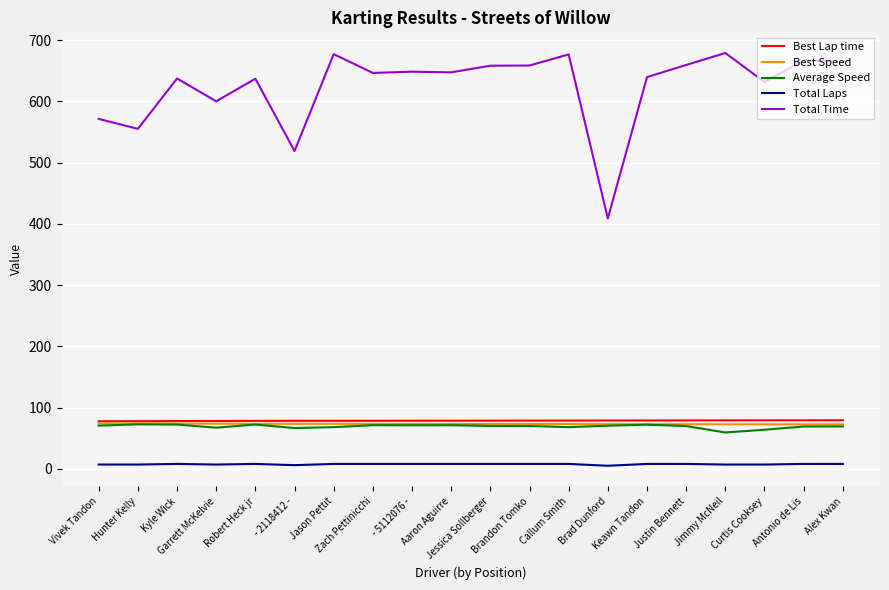

Is this an area chart (filled region under the line)?

No